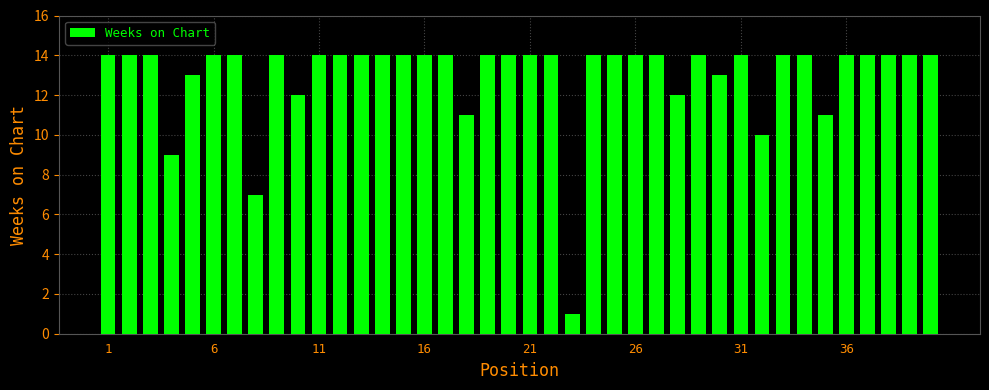

What is the maximum value shown in the chart?

14